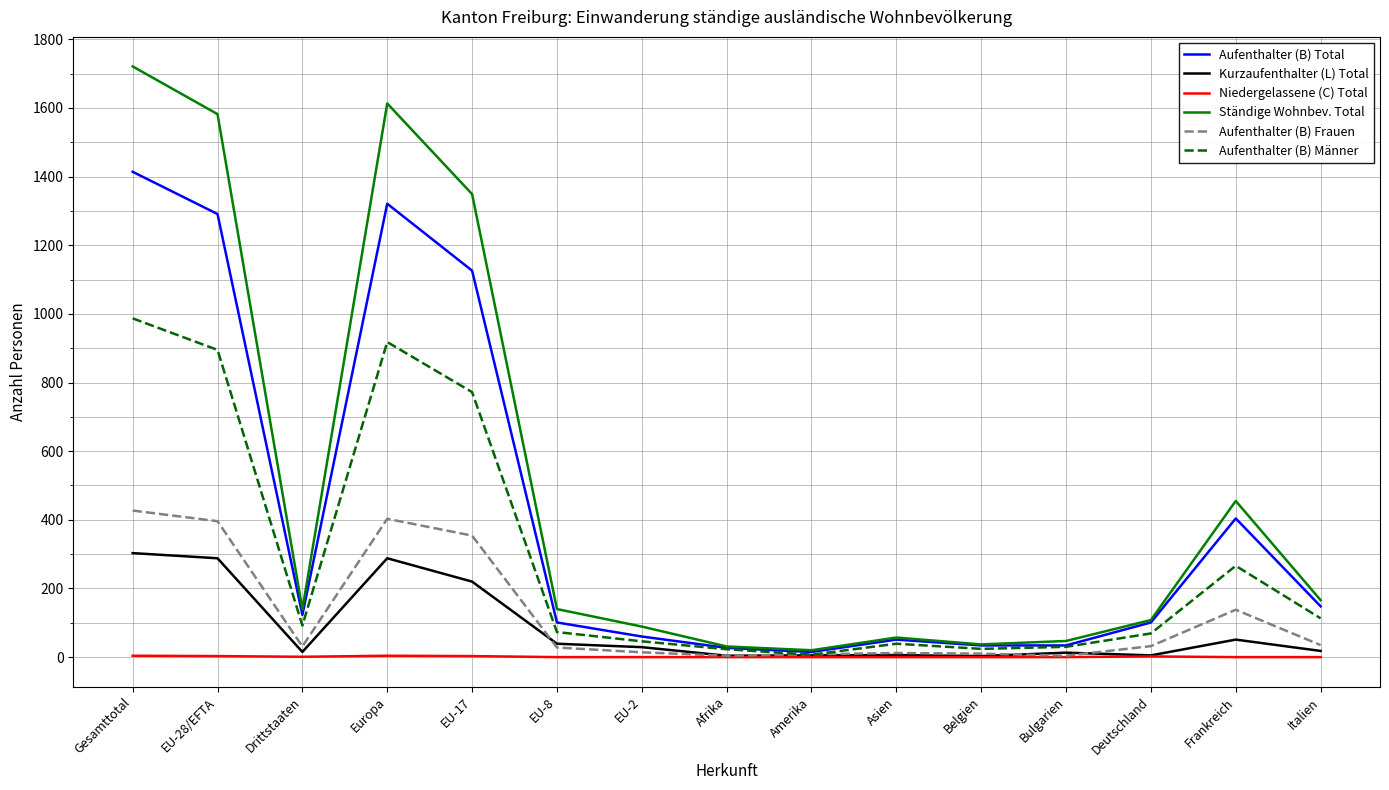

Which series has the widest spread of values?

Ständige Wohnbev. Total